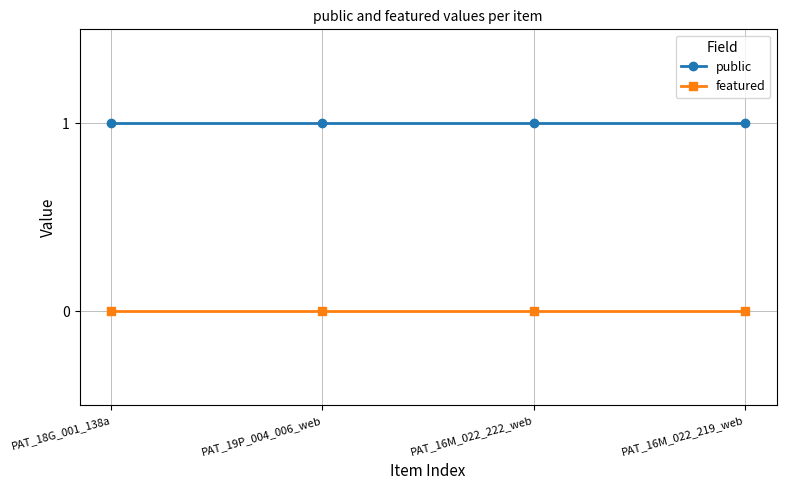

The value of featured at PAT_18G_001_138a is 0. True or false?

True